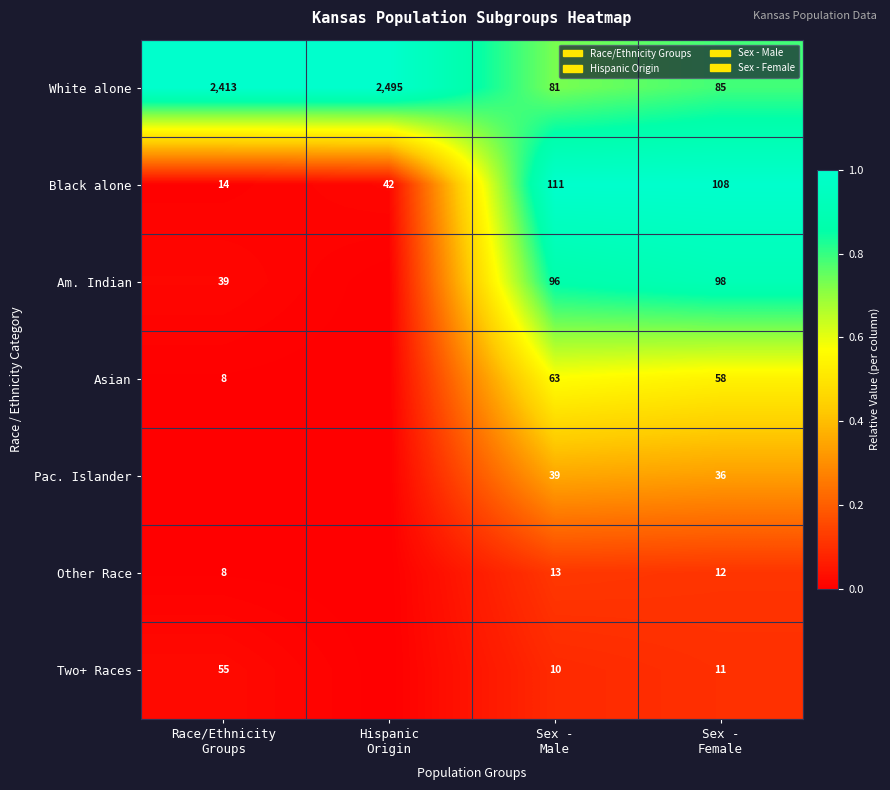

What is the spread (max minus min) of values at Hispanic
Origin?

1.0